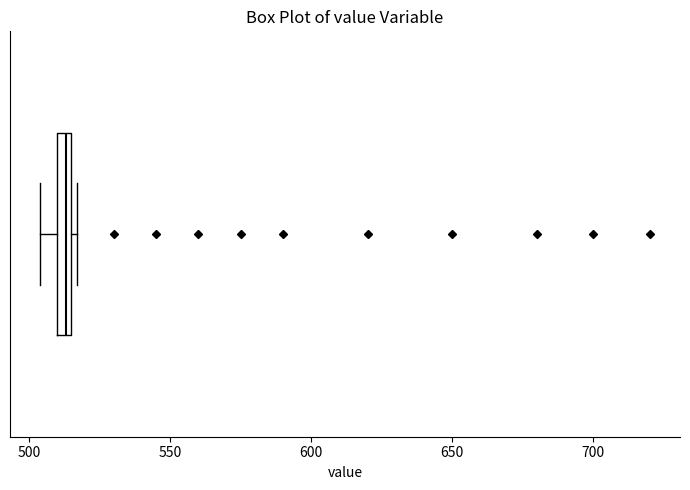

Where is the right edge of the box on the x-axis? The values are not printed on the chart, so give them approximately, as read against the axis.

515